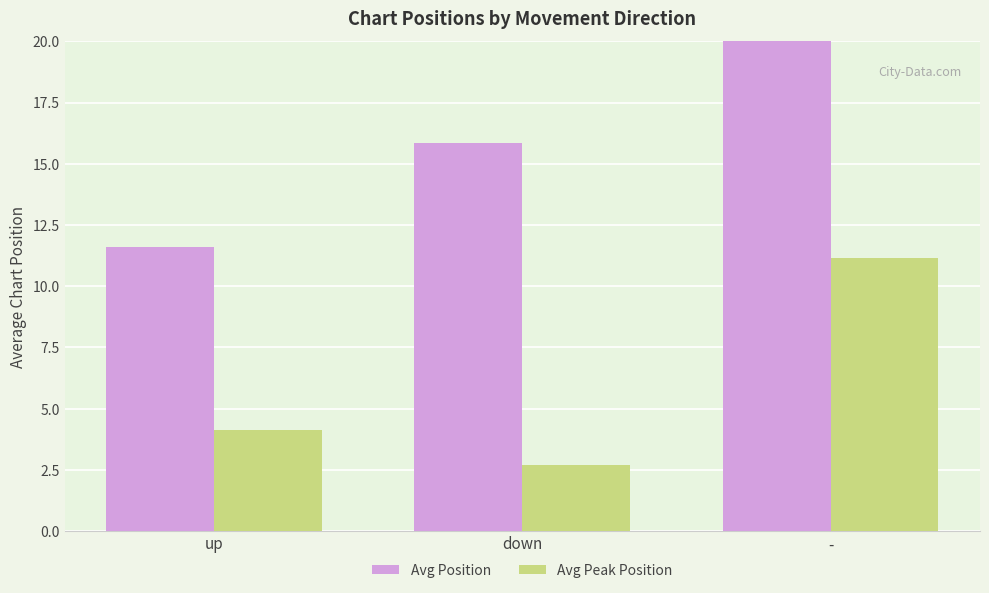

At which category is the sum across all series the highest?

-